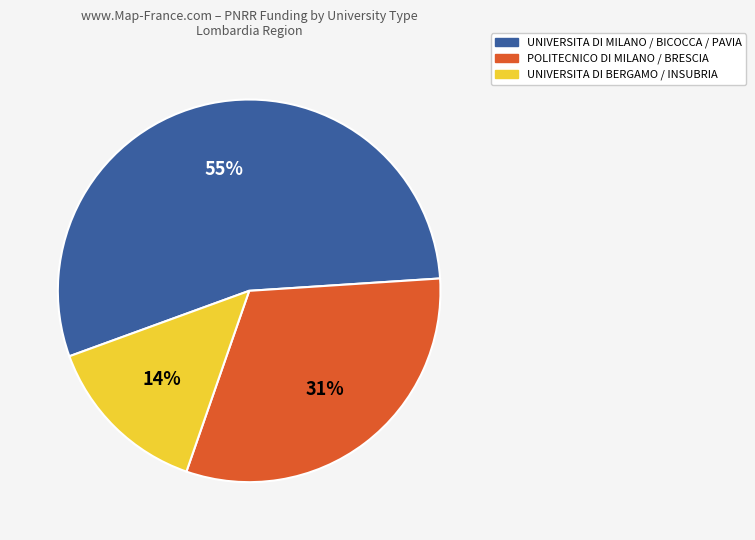

What percentage is the UNIVERSITA DI MILANO / BICOCCA / PAVIA slice, to the nearest percent?

55%